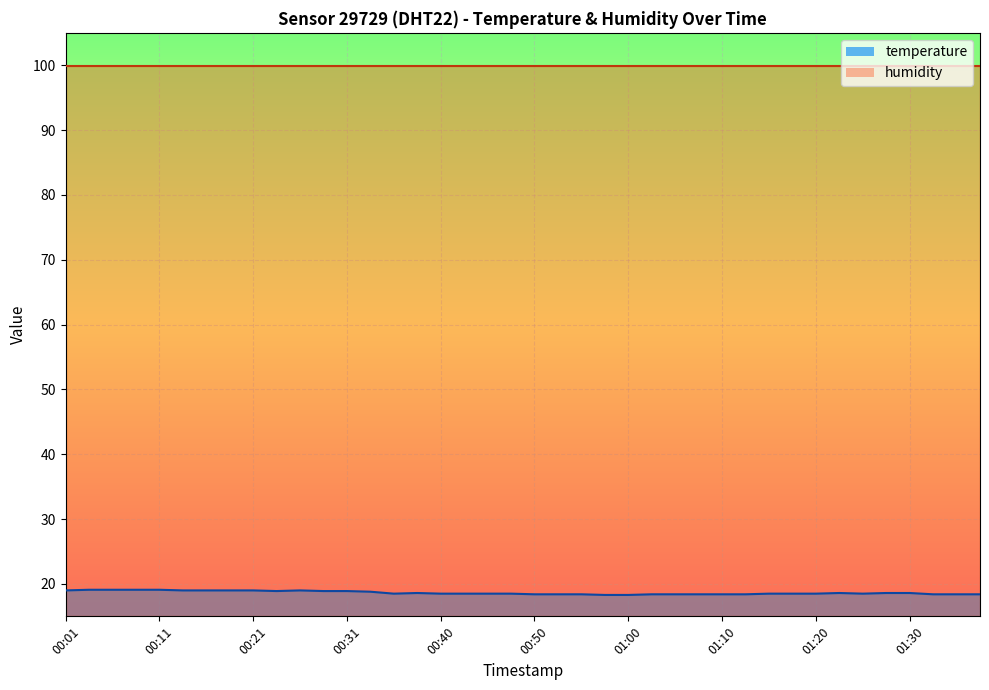

The value at 00:31 is 18.9. True or false?

True